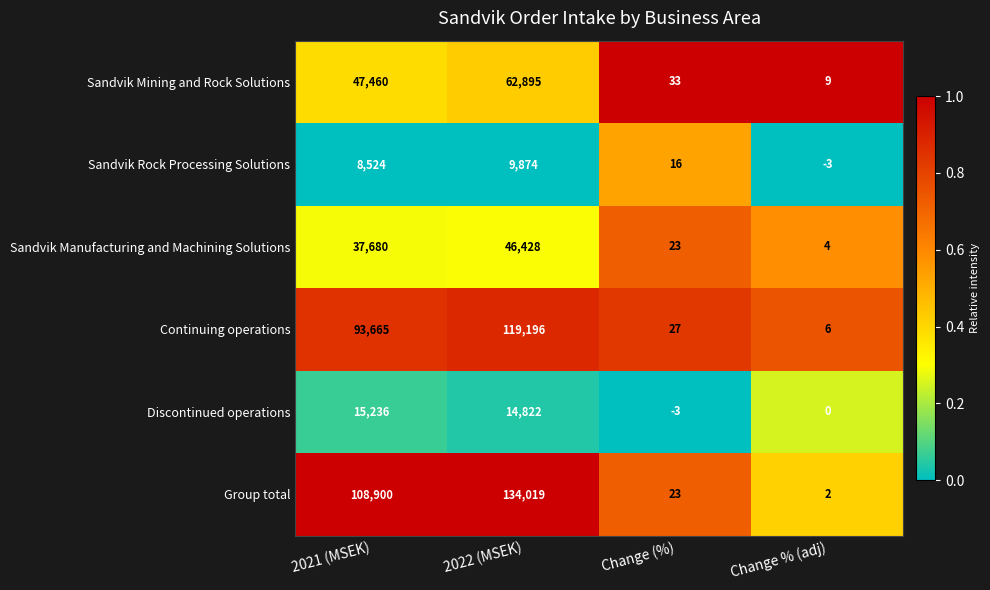

Reading right to left, transcribe all the data shown in this chart.

Sandvik Mining and Rock Solutions: 9	33	62895	47460
Sandvik Rock Processing Solutions: -3	16	9874	8524
Sandvik Manufacturing and Machining Solutions: 4	23	46428	37680
Continuing operations: 6	27	119196	93665
Discontinued operations: 0	-3	14822	15236
Group total: 2	23	134019	108900